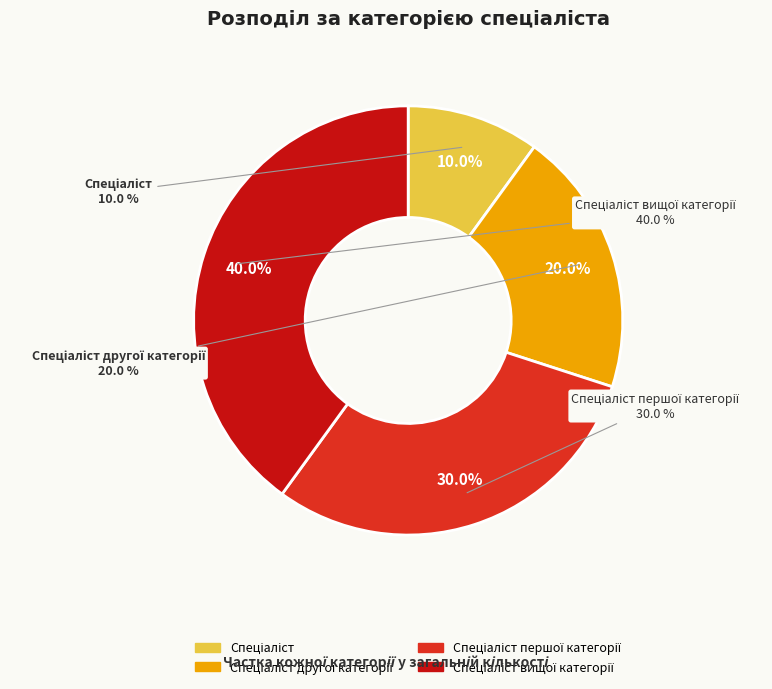

To the nearest percent, what is the difference between the Спеціаліст and Спеціаліст другої категорії slice percentages?

10%